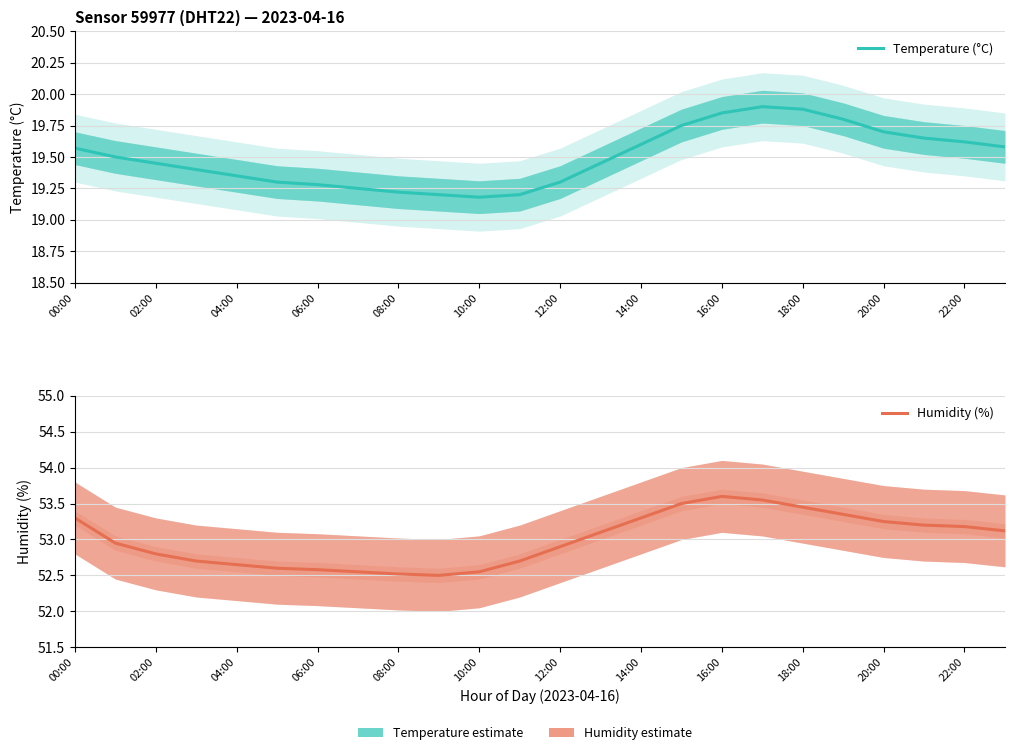

List the series in order of their overall mean, highest first.

Humidity (%), Temperature (°C)